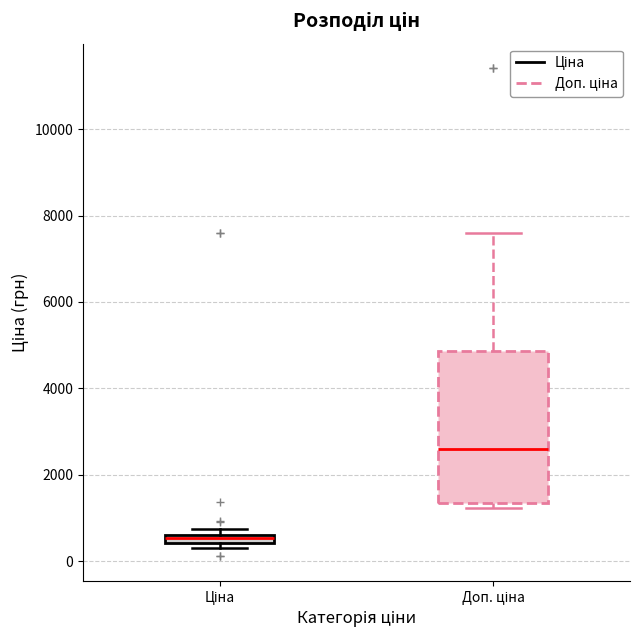

Which box is the tallest, from its lower edge to its upper edge?

Доп. ціна